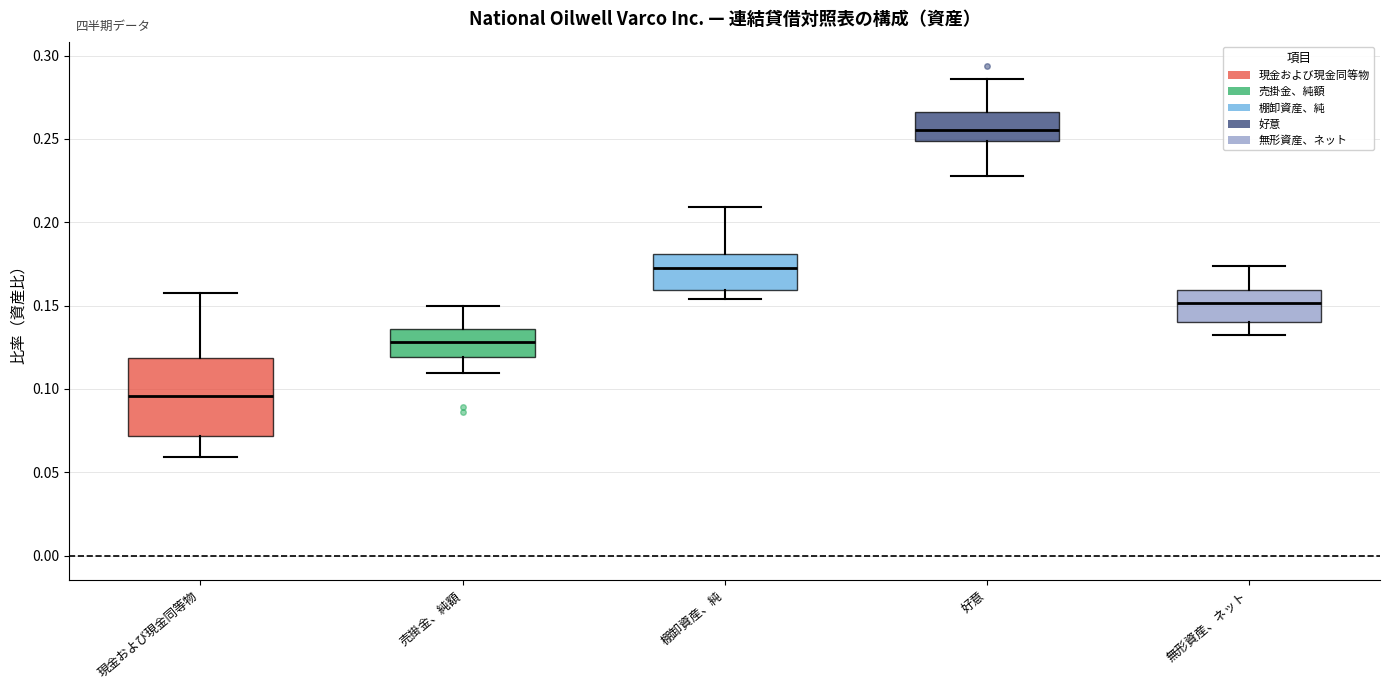

Which box is the tallest, from its lower edge to its upper edge?

現金および現金同等物